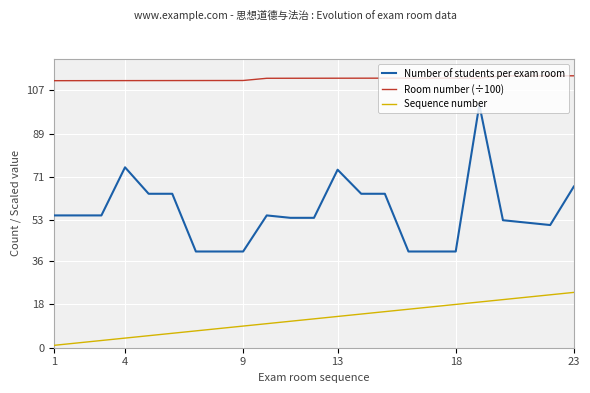

True or false: Room number (÷100) and Sequence number cross at least once.

False